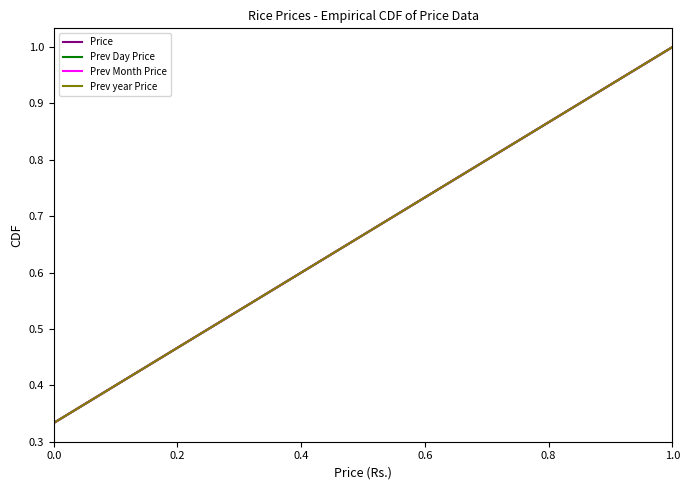

Reading left to right, extract all data points from this chart.

Price: 0.3	0.7	1.0
Prev Day Price: 0.3	0.7	1.0
Prev Month Price: 0.3	0.7	1.0
Prev year Price: 0.3	0.7	1.0